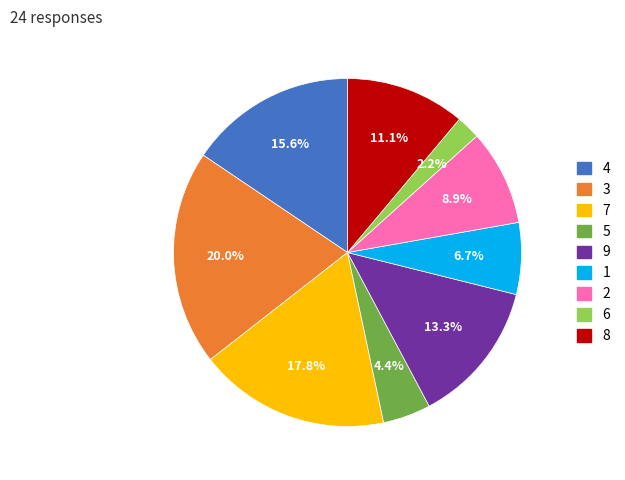

Between 7 and 9, which is larger?

7